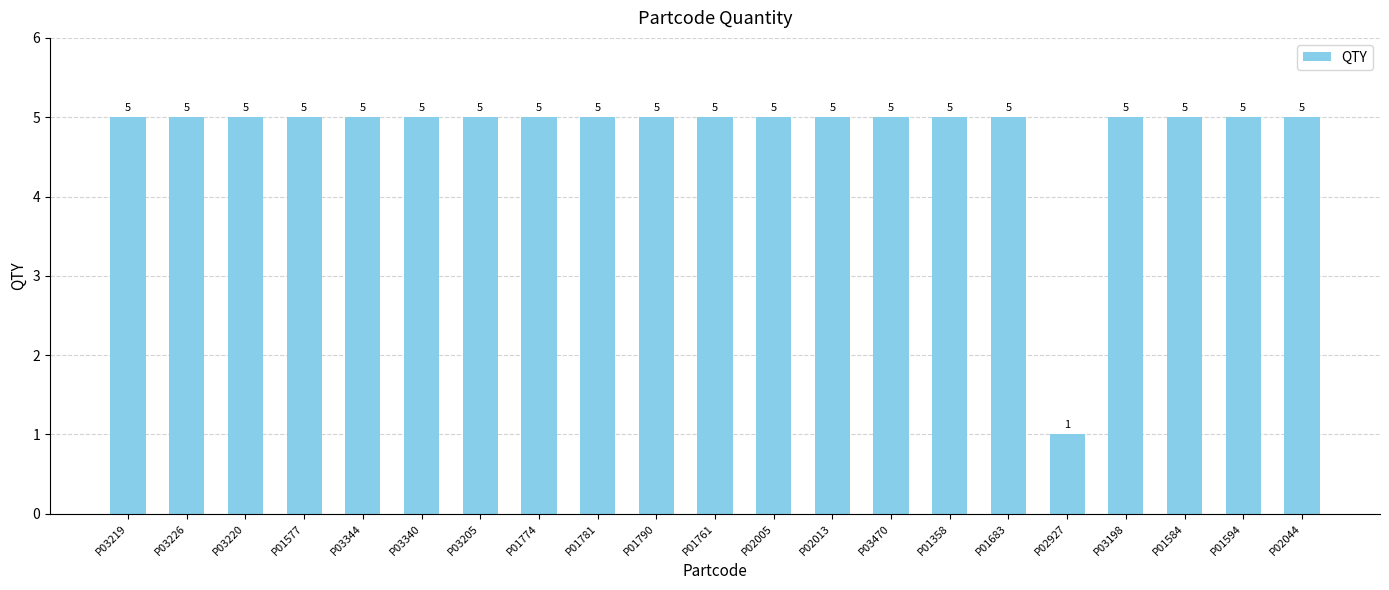

How many values are between 5 and 6?

20